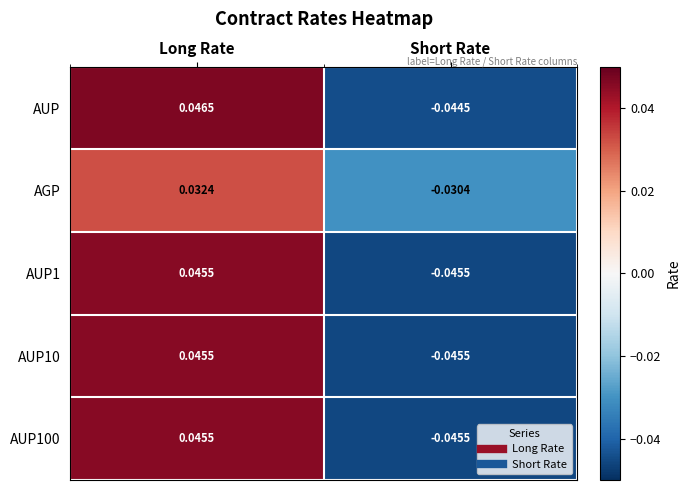

At which label does AUP10 reach its peak?

Long Rate